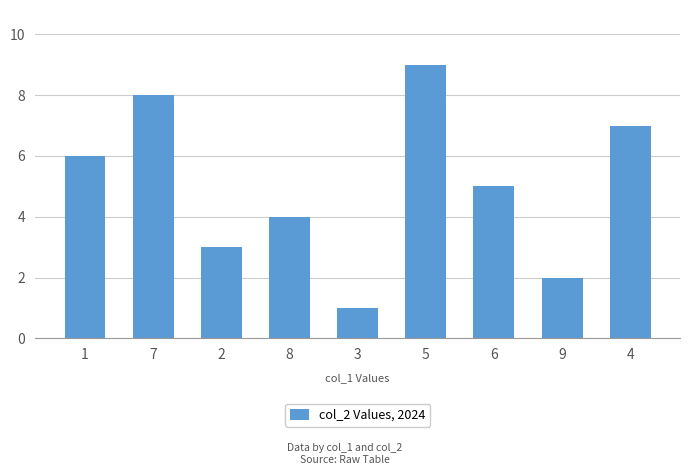

At which label is the value closest to 5?

6